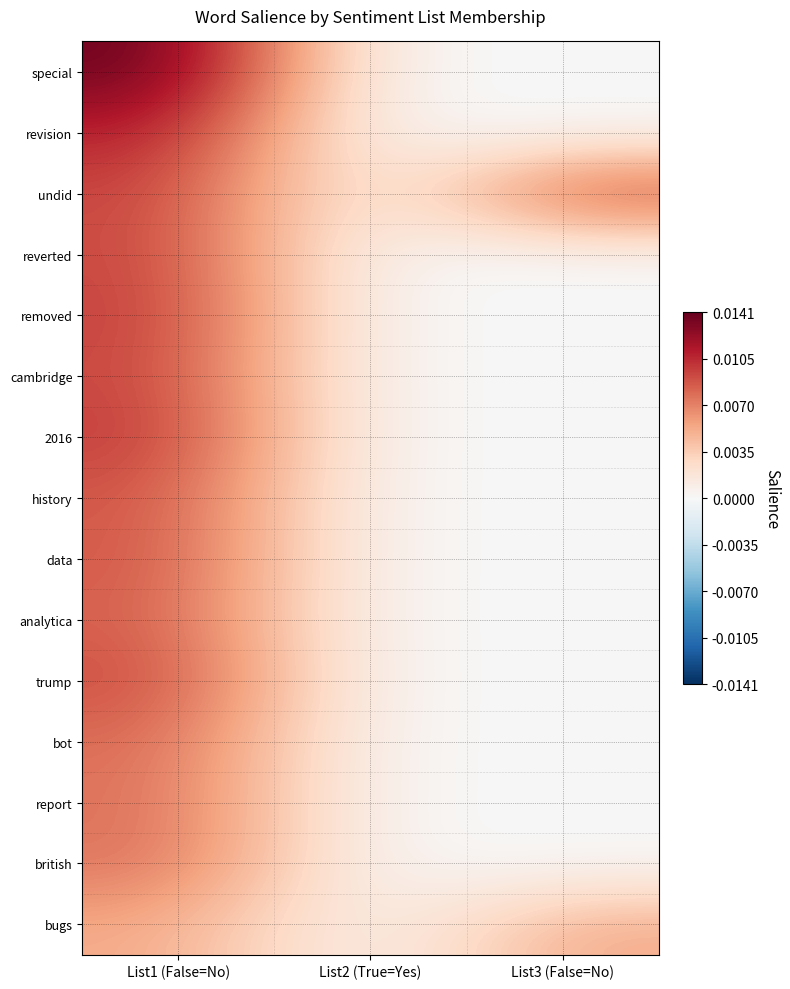

Rank the series by their maximum value, from lowest to highest.

bugs, report, british, bot, analytica, history, data, trump, cambridge, reverted, undid, removed, 2016, revision, special